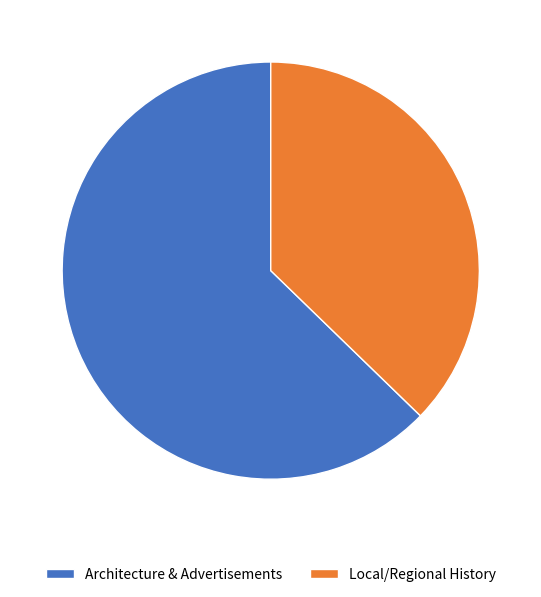

True or false: Local/Regional History accounts for 37% of the total.

True